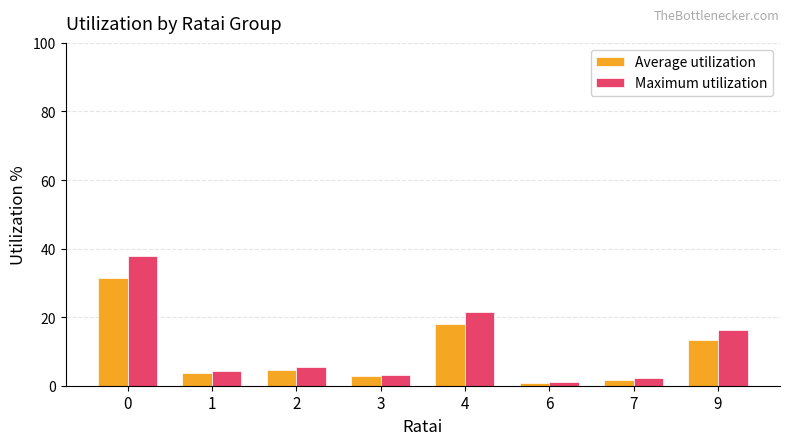

What is the average value of the Average utilization series?

9.5